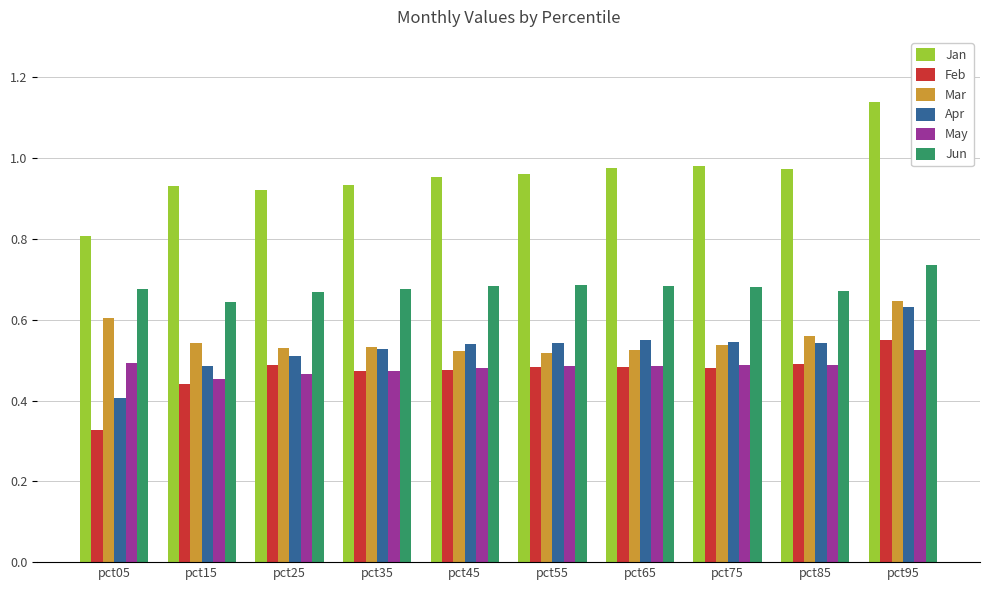

How many Mar values are between 0 and 1?

10